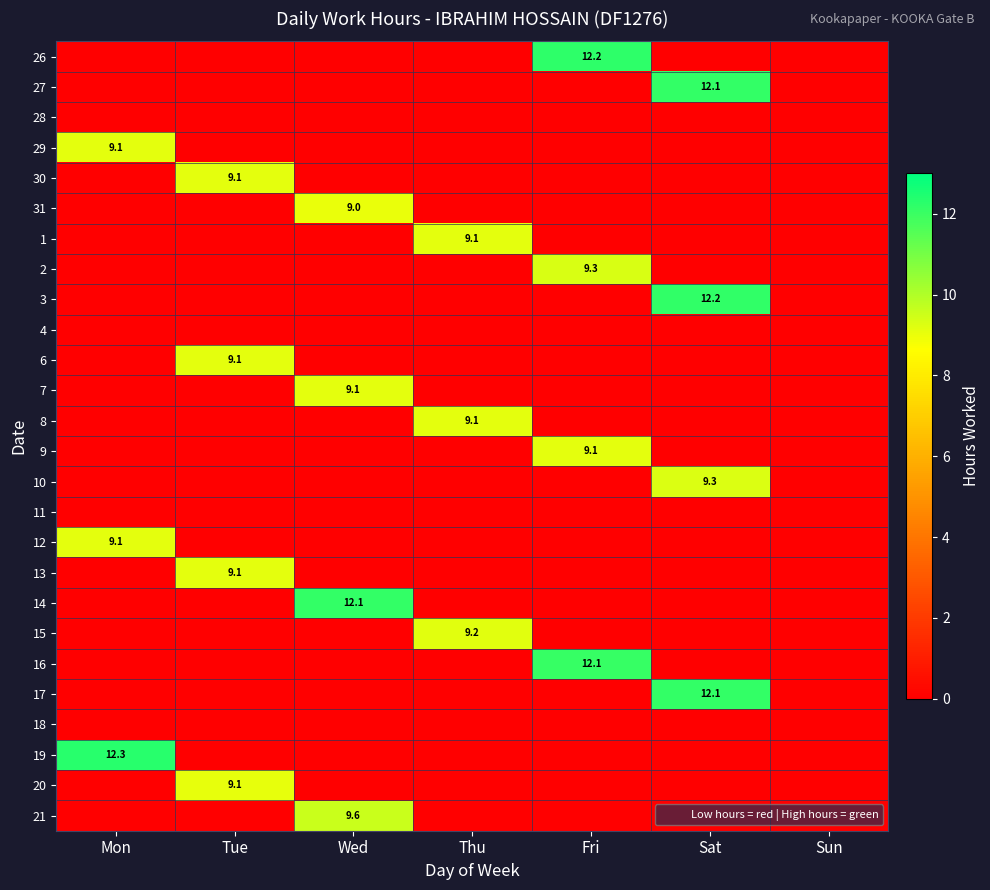

True or false: 21 has a value of 0.0 at Mon.

True